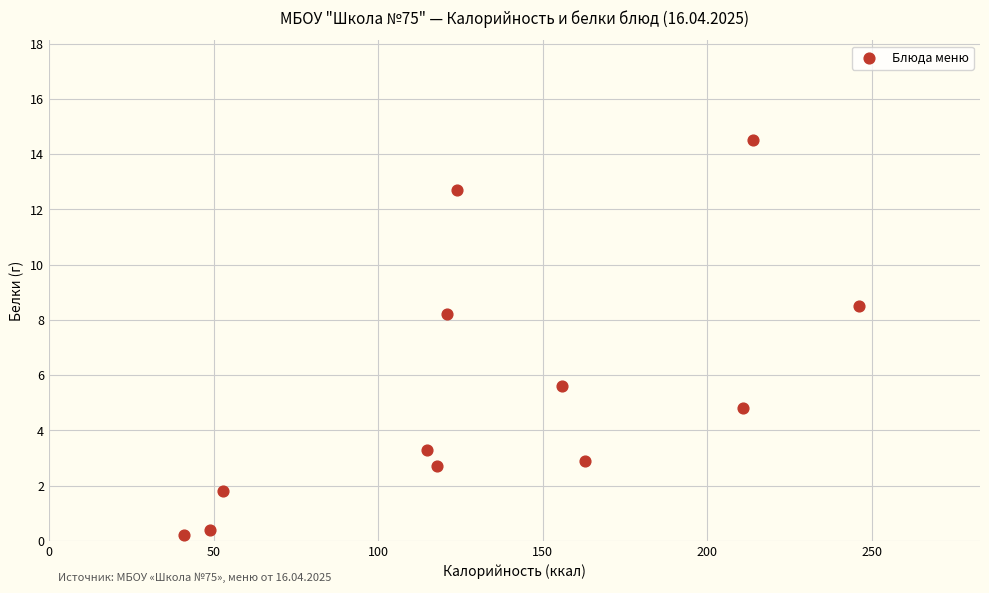

What Y value in the scatter plot is closest to 7?

8.2